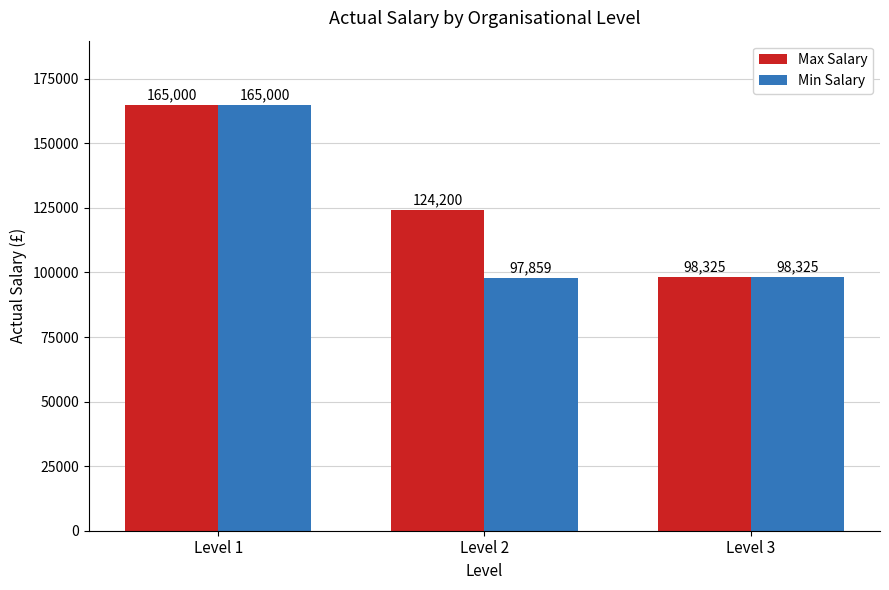

What is the total value across all series at Level 3?

196650